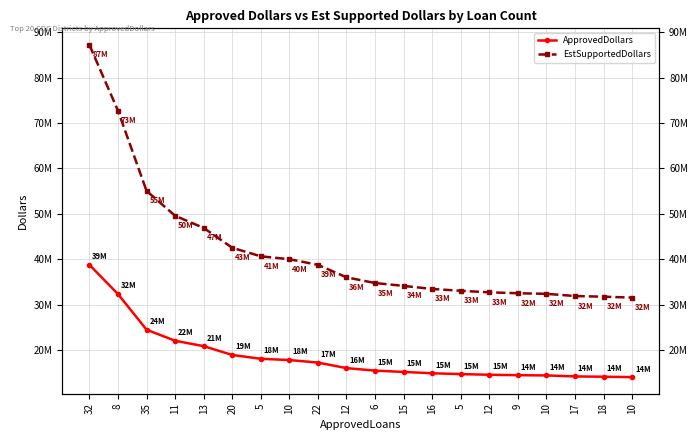

What is the sum of all EstSupportedDollars values?

837211500